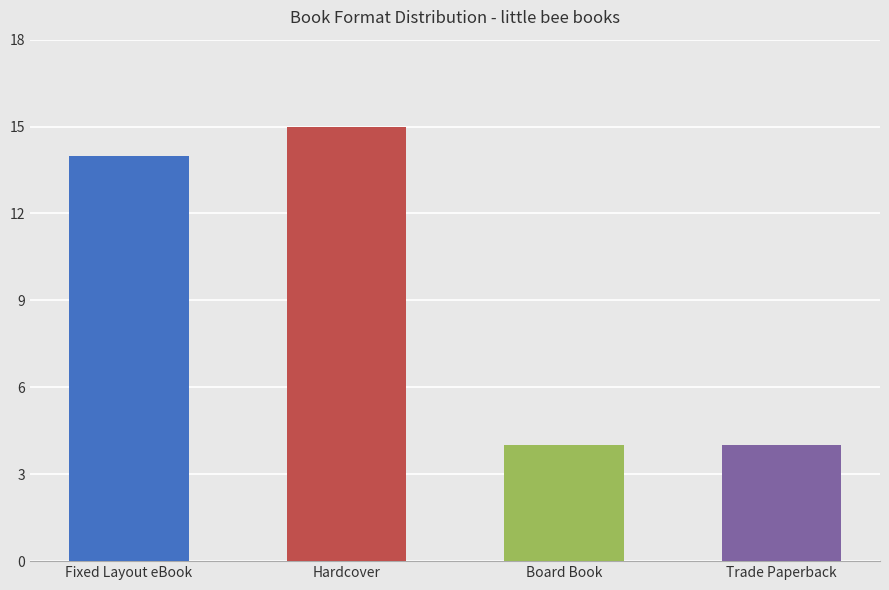

The chart shows a value of 2 at Trade Paperback. True or false?

False